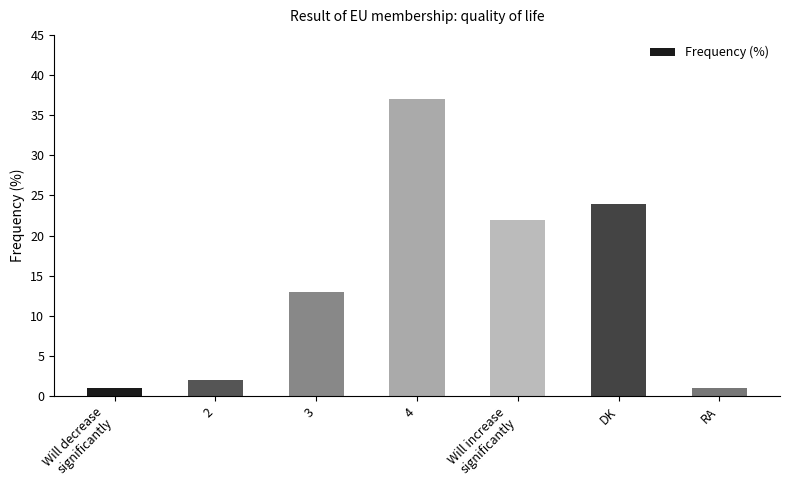

Which has a higher value, Will increase
significantly or DK?

DK